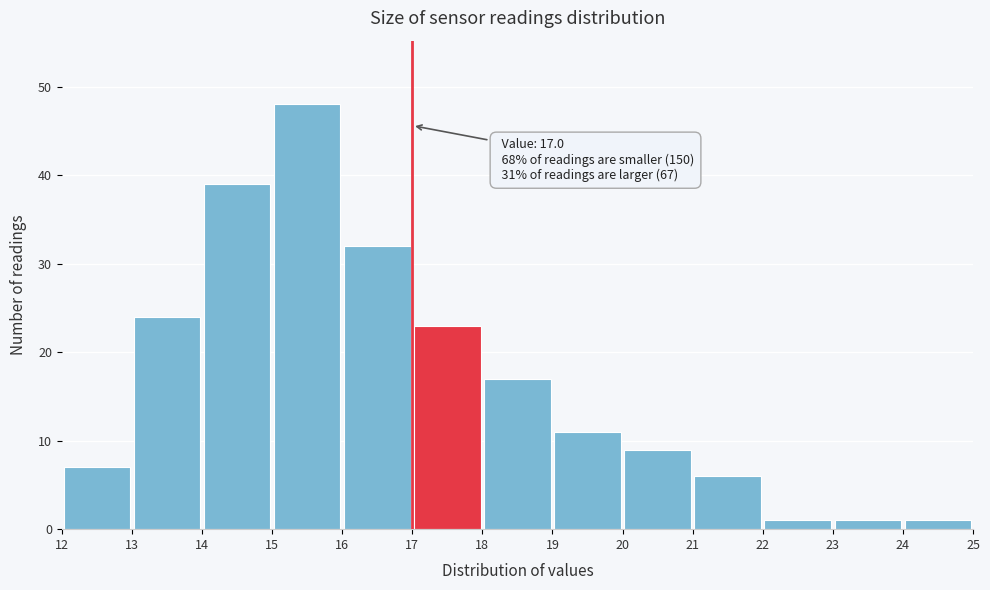

Which range on the x-axis has the tallest bar?

15 to 16